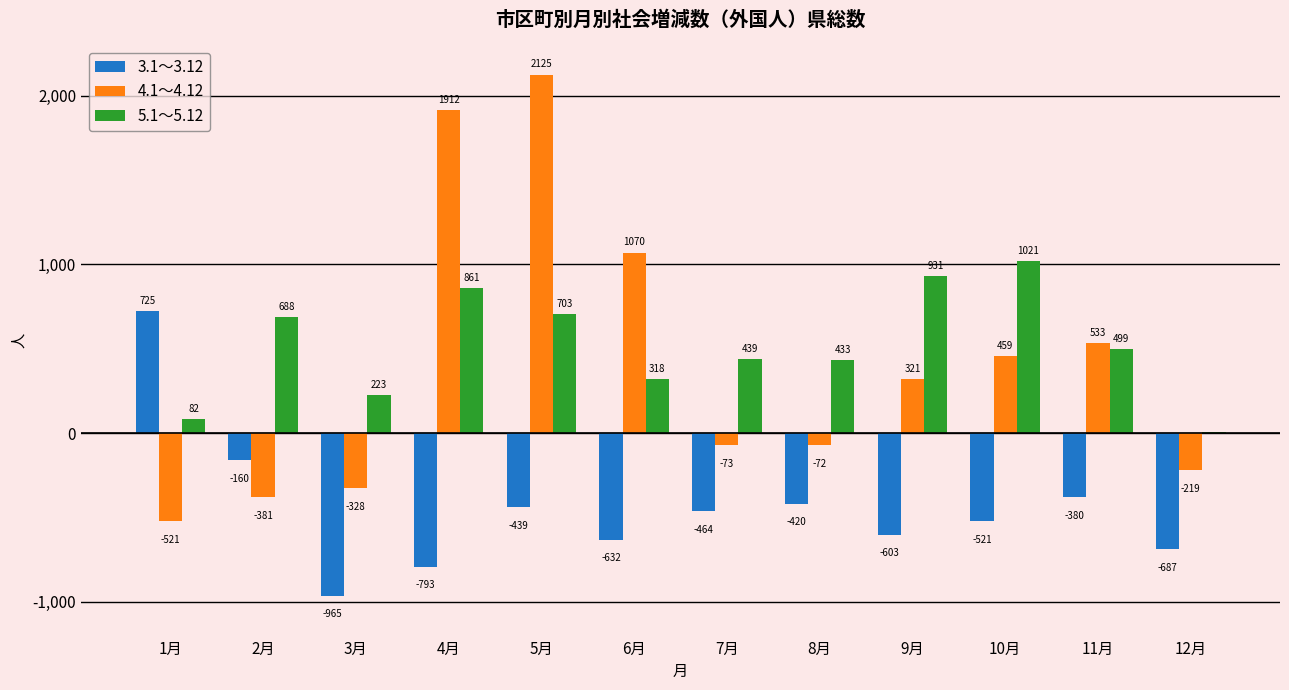

What is the sum of the 4.1～4.12 values at 3月 and 8月?

-400